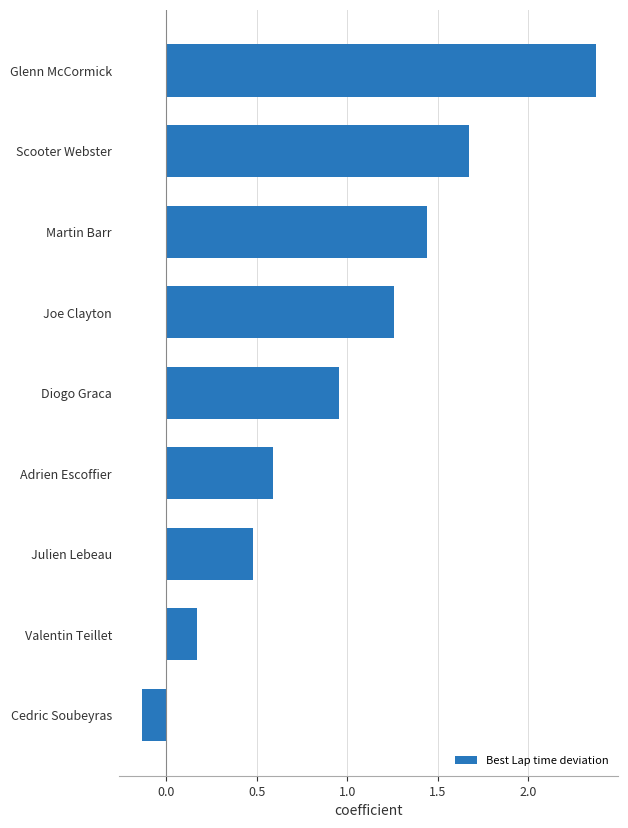

The chart shows a value of 1.8 at Joe Clayton. True or false?

False